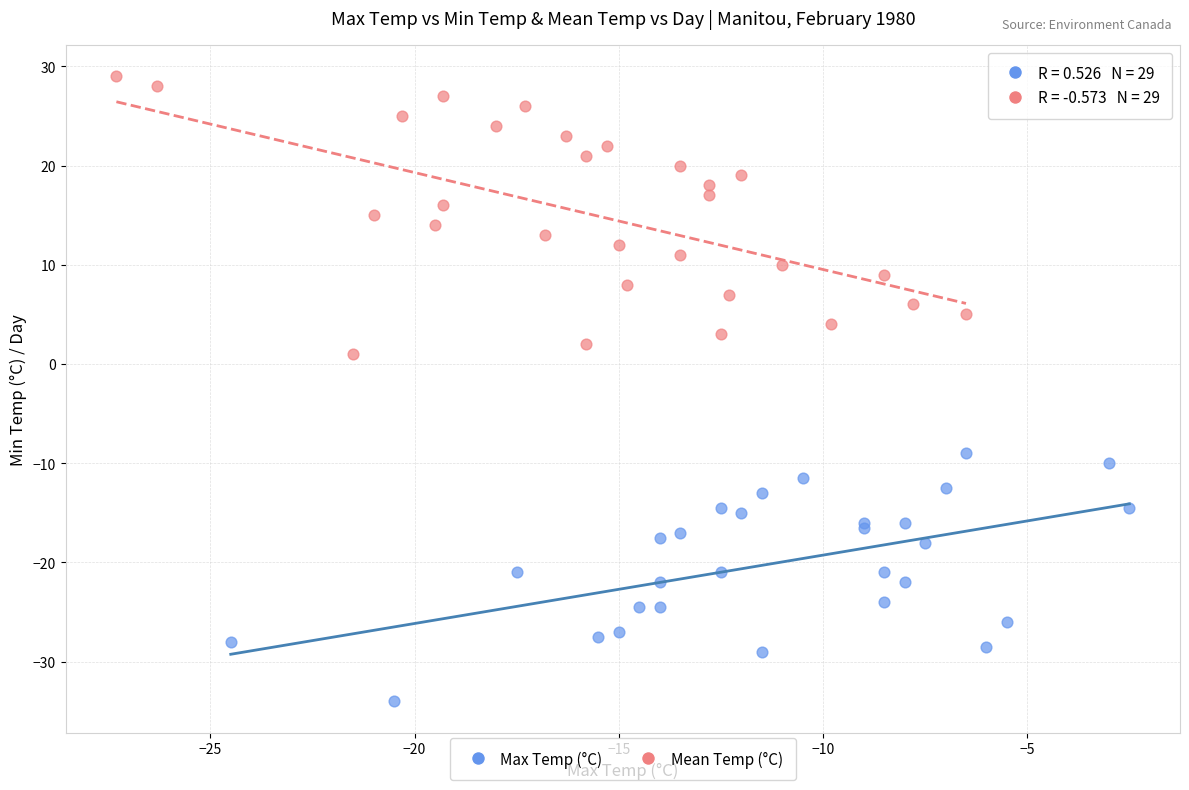

Which series reaches the maximum Y coordinate?

Mean Temp (°C)